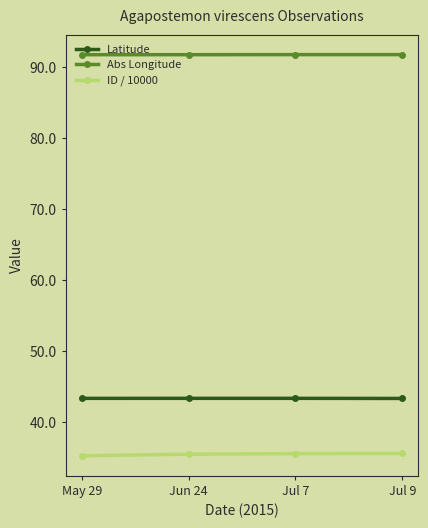

The value of Latitude at Jul 9 is 71.9. True or false?

False